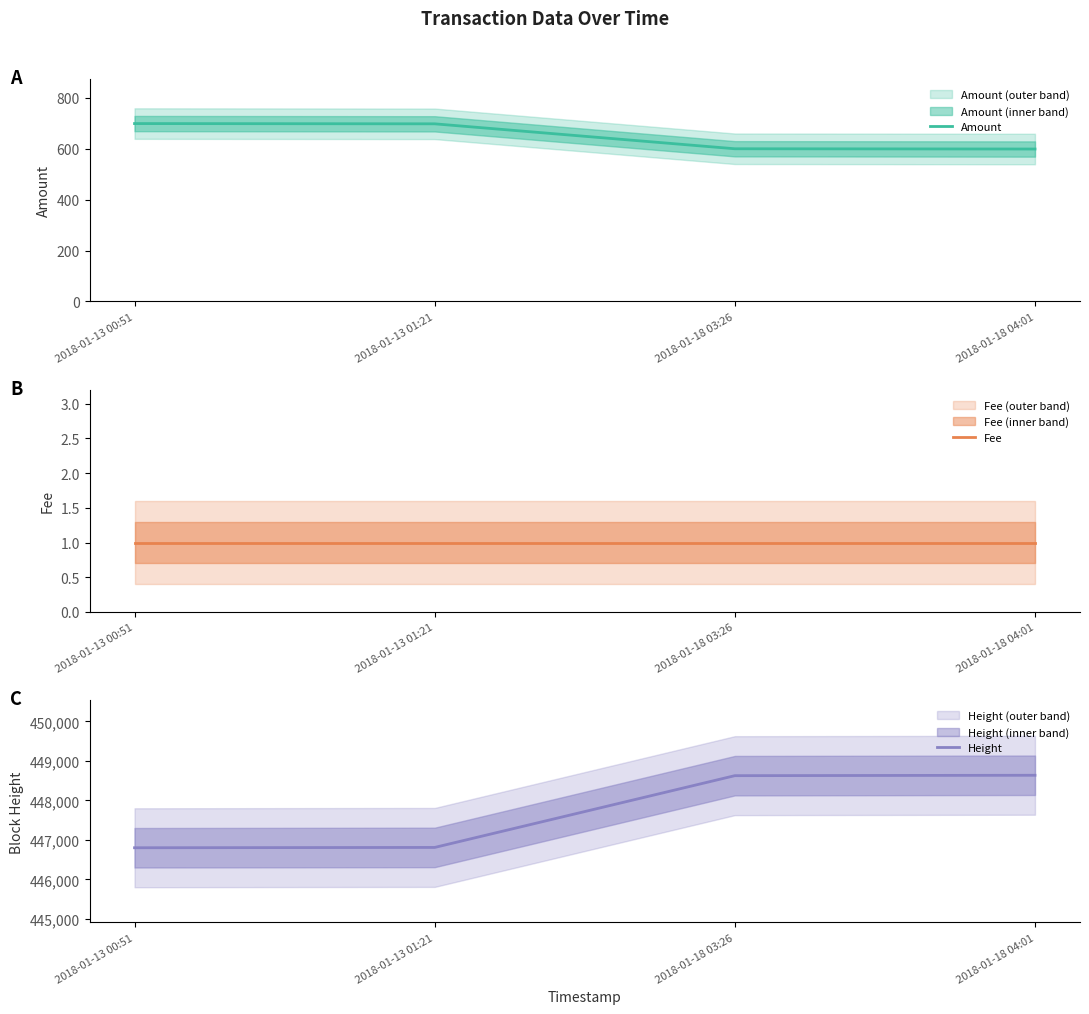

Which series has the largest total across all categories?

Height